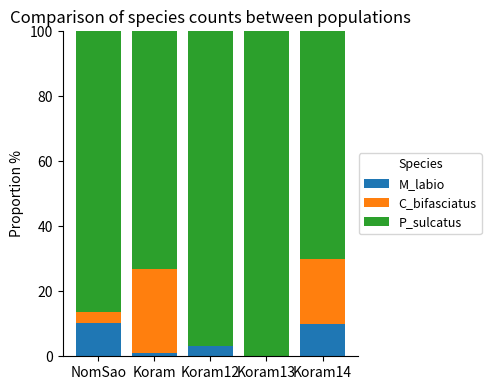

The value of M_labio at Koram12 is 3.1. True or false?

True